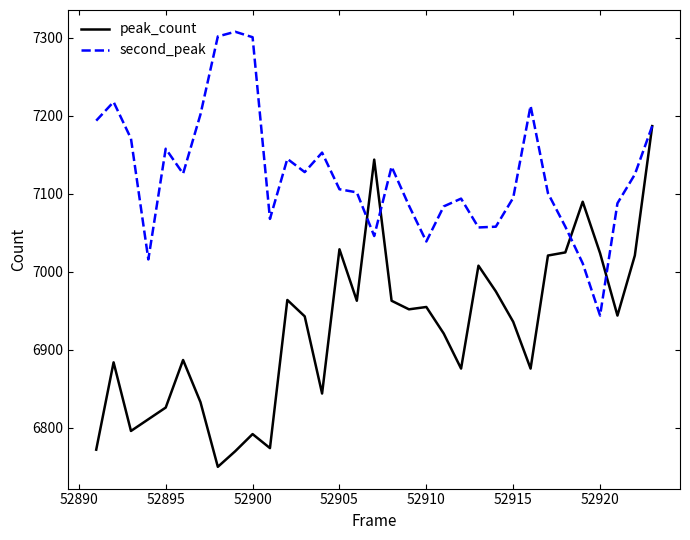

What is the lowest value of the peak_count series?

6750